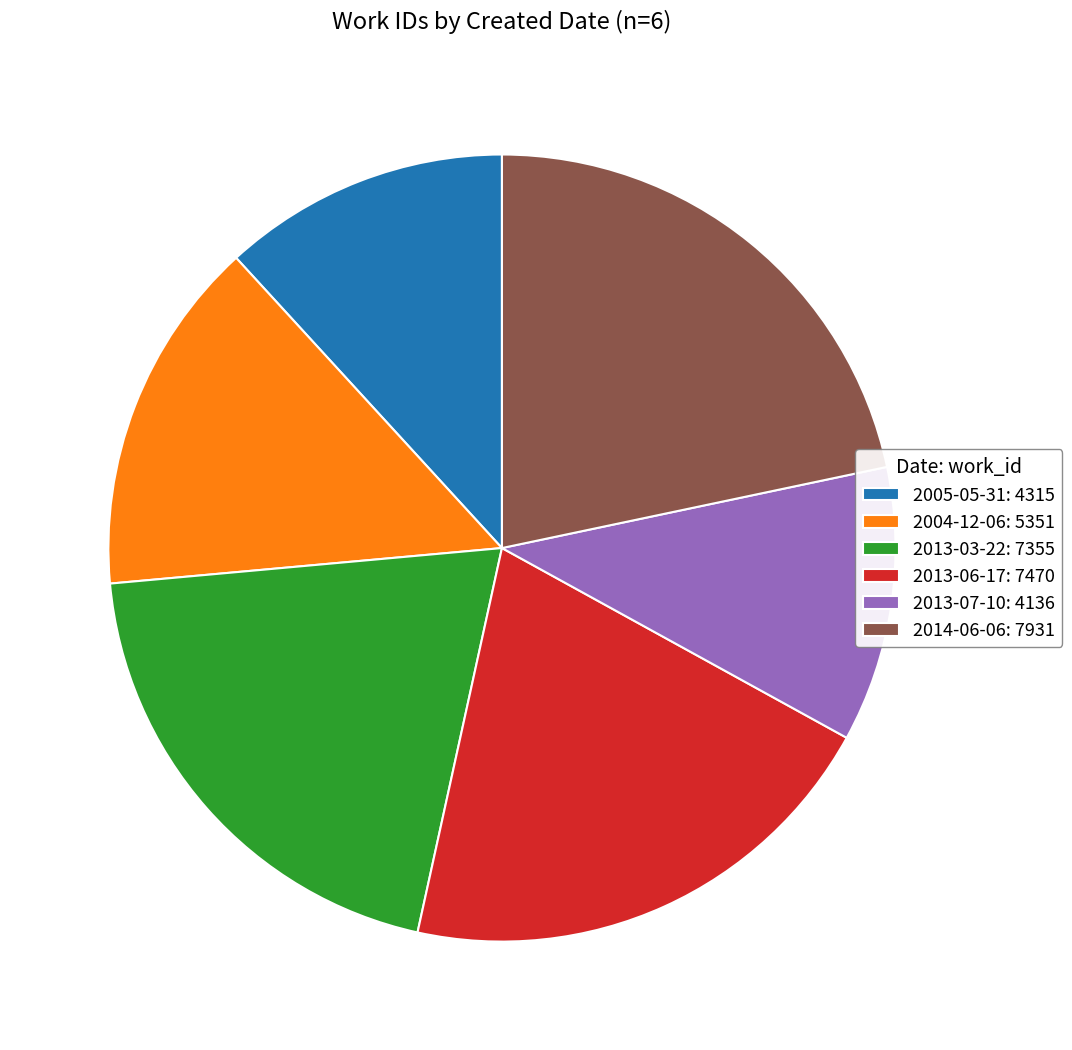

How many segments does this pie chart have?

6